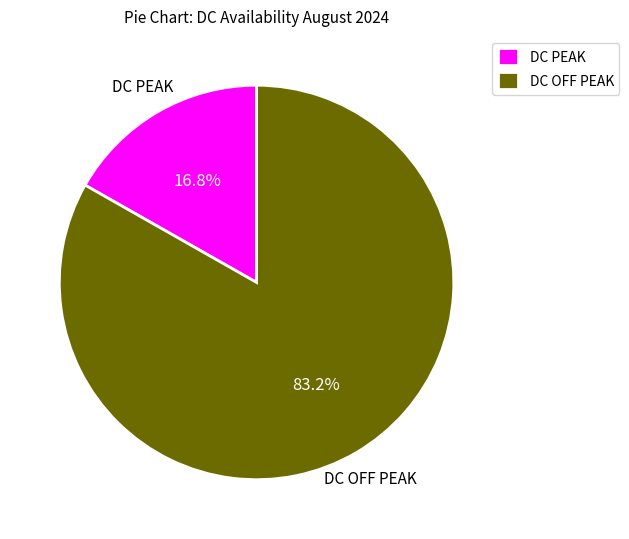

How many slices are in this pie chart?

2